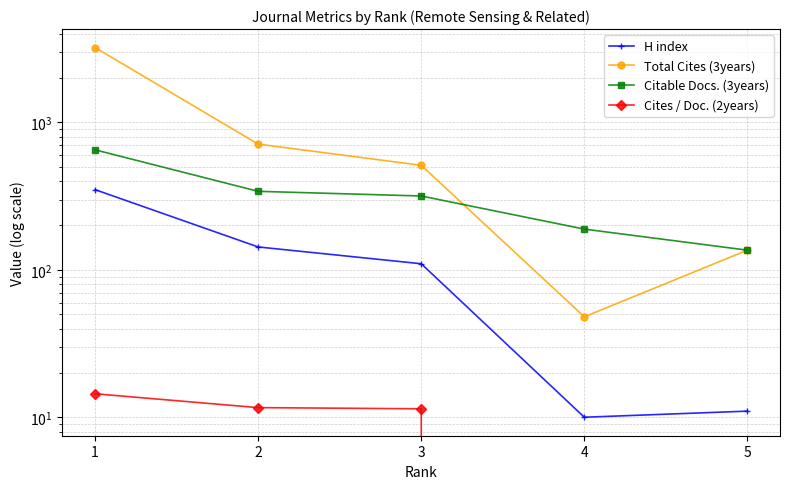

Count the number of categories in the chart.

5